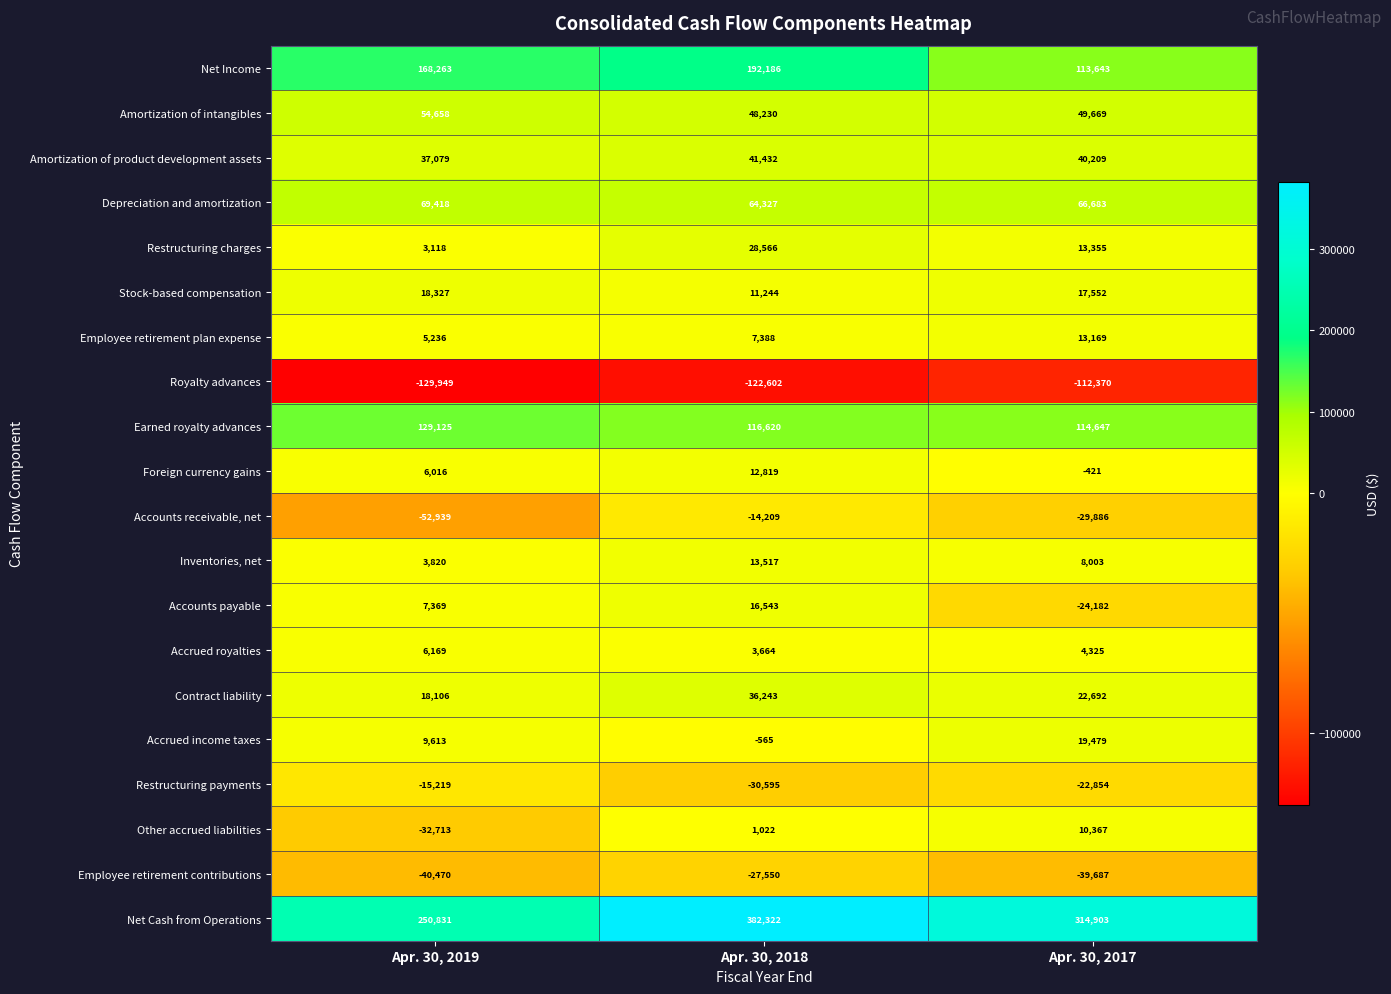

What is the difference between the highest and lowest values at Apr. 30, 2017?

427273